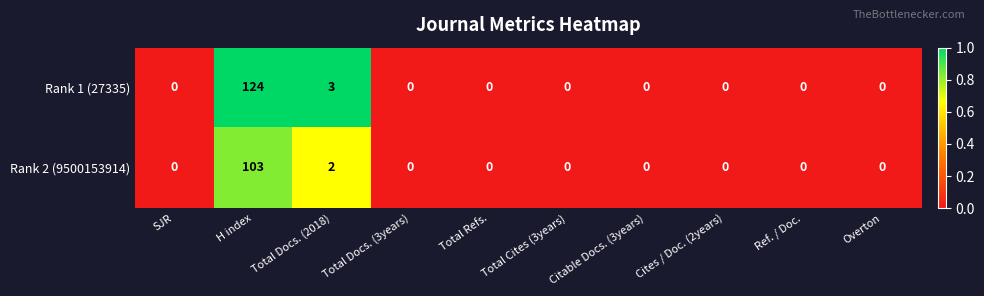

What is the greatest value displayed?

124